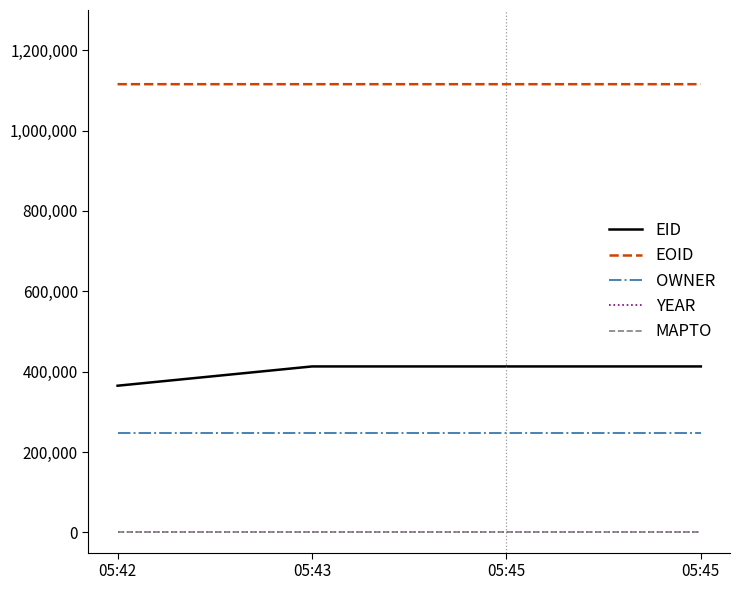

What are all the series names shown in the legend?

EID, EOID, OWNER, YEAR, MAPTO